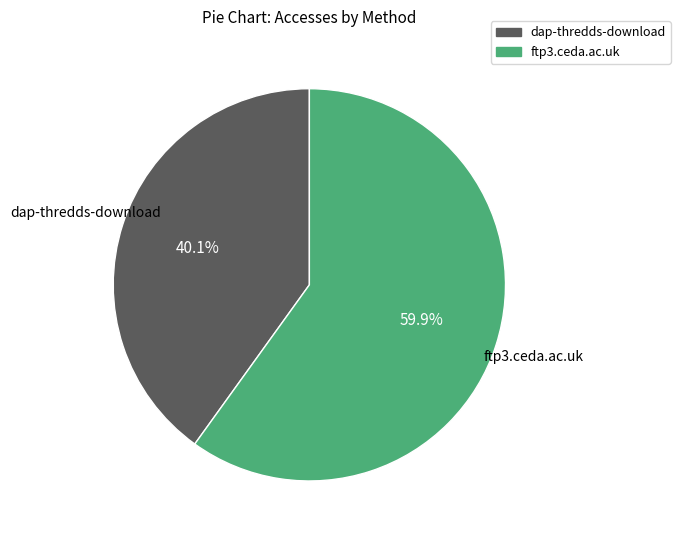

To the nearest percent, what percentage of the pie is dap-thredds-download?

40%